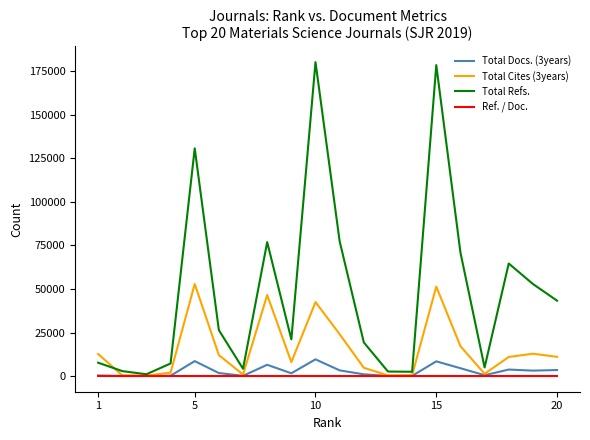

What is the maximum value for Total Cites (3years)?

52880